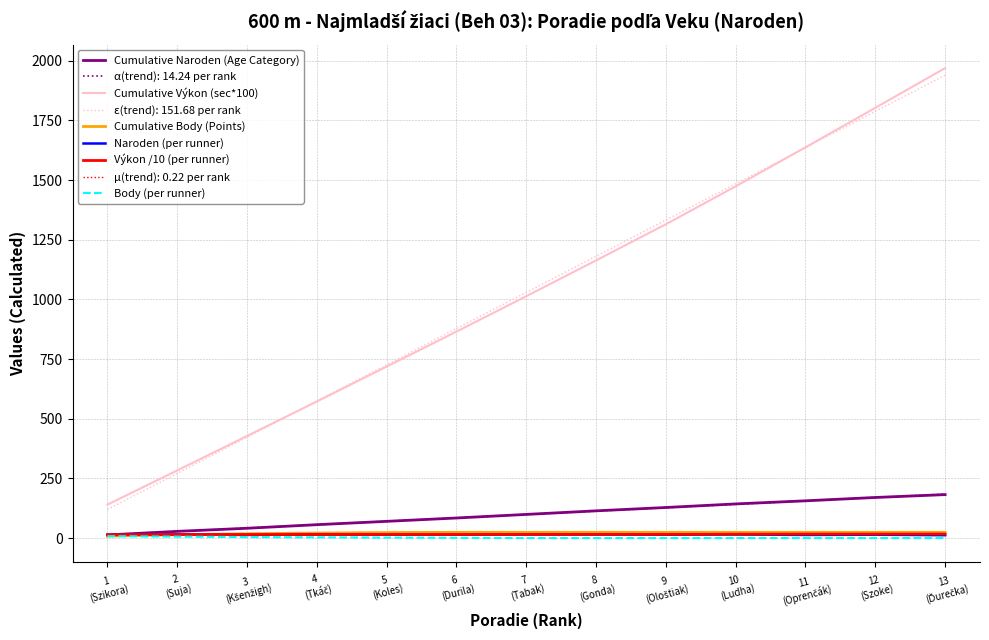

At which label is Cumulative Výkon (sec*100) closest to 1054?

7
(Tabak)